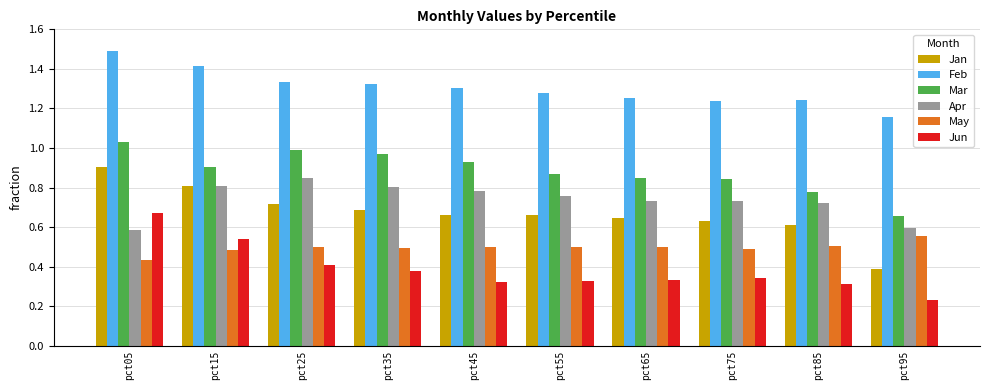

What is the sum of all Feb values?

13.0